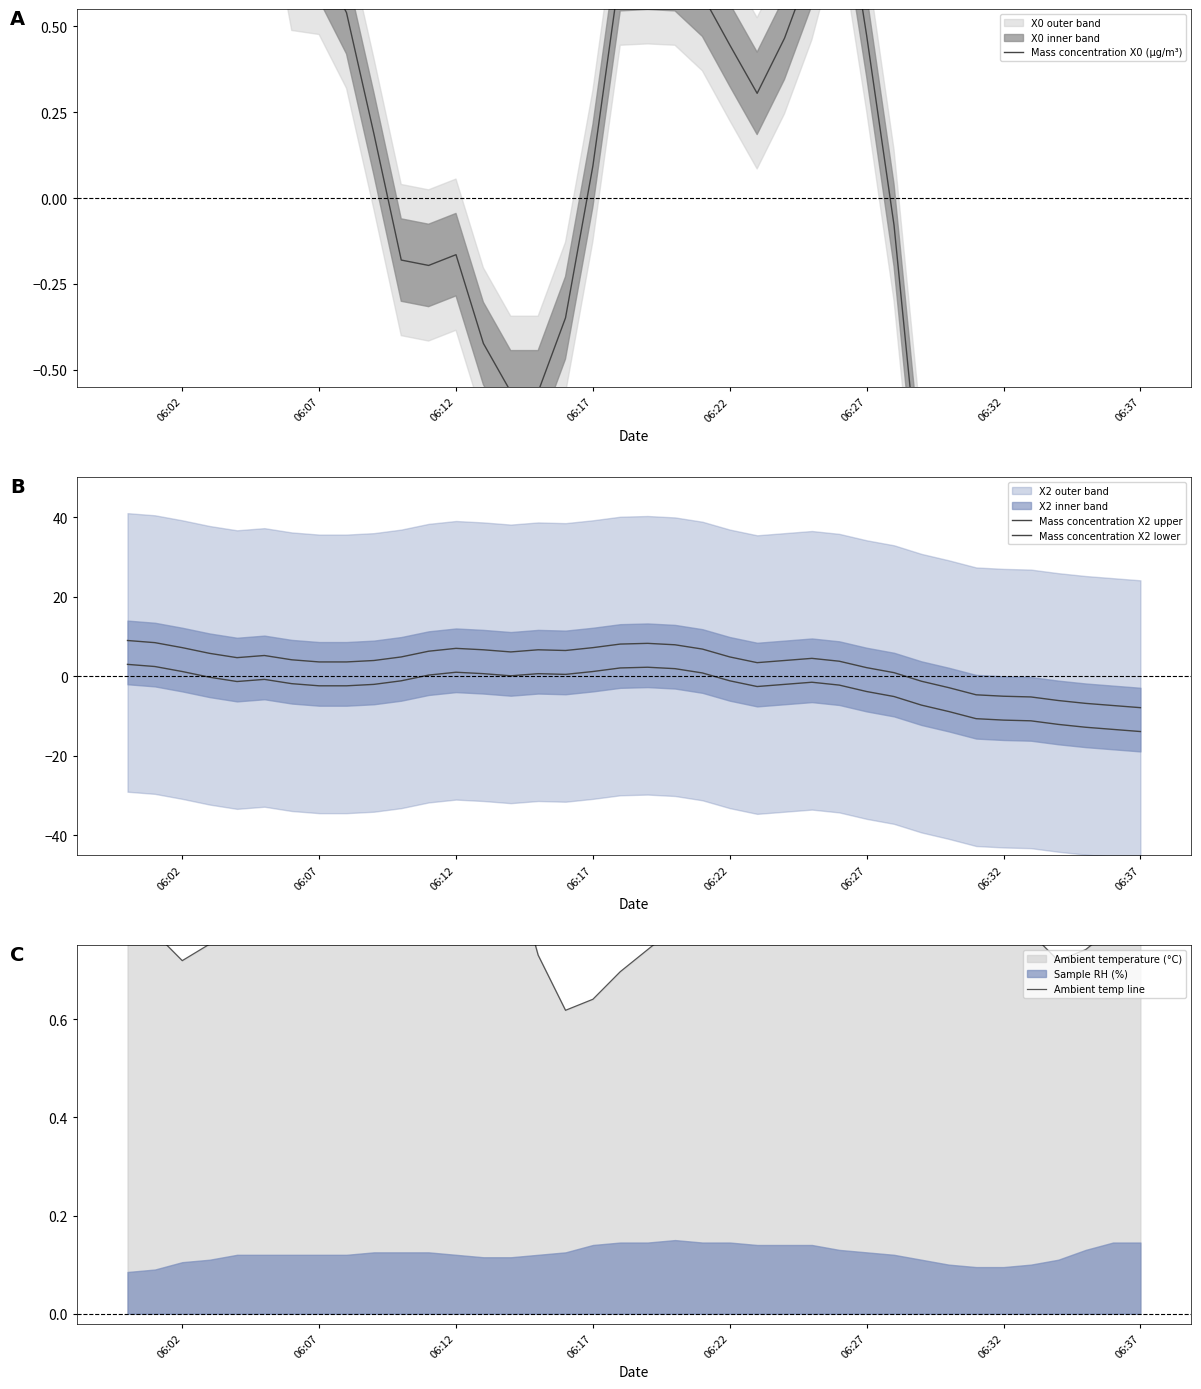

Rank the series by their maximum value, from lowest to highest.

Ambient temp line, Mass concentration X0 (μg/m³), Mass concentration X2 lower, Mass concentration X2 upper